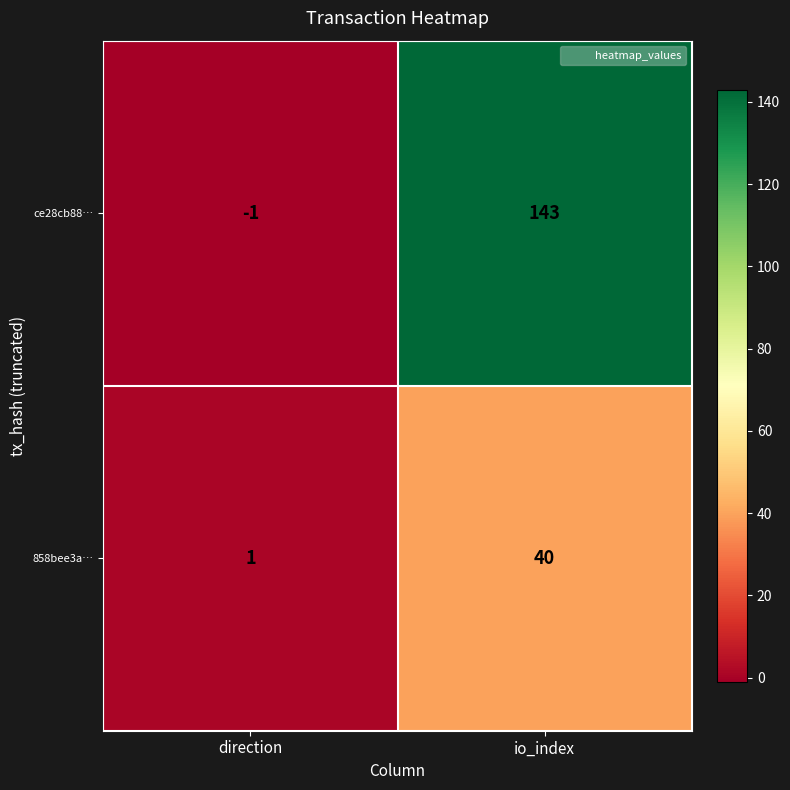

List the series in order of their overall mean, highest first.

ce28cb88…, 858bee3a…